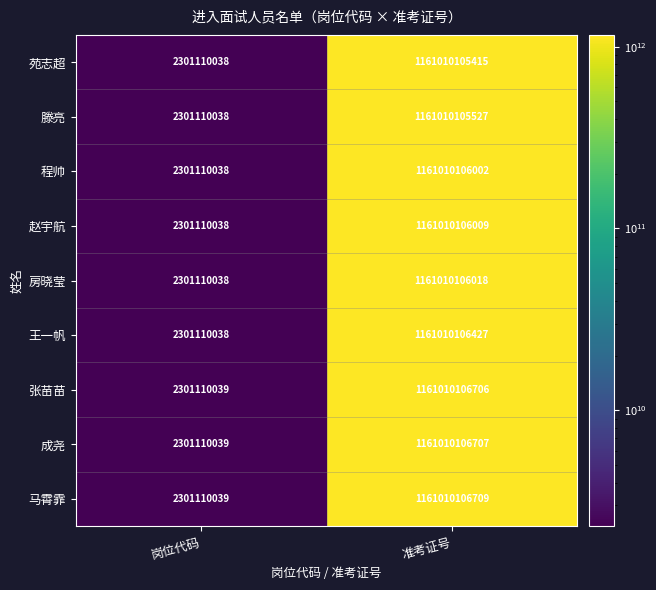

Read the 赵宇航 value at 准考证号.

1161010106009